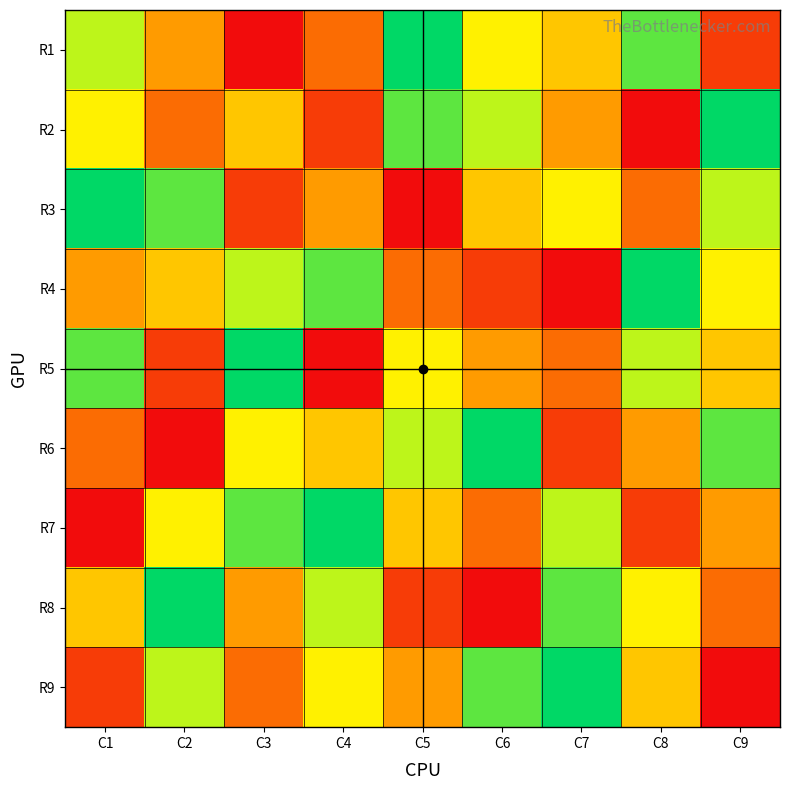

How many series are shown in this chart?

9